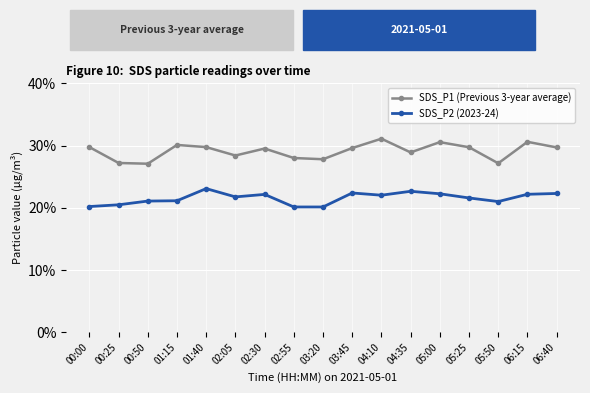

What are all the series names shown in the legend?

SDS_P1 (Previous 3-year average), SDS_P2 (2023-24)